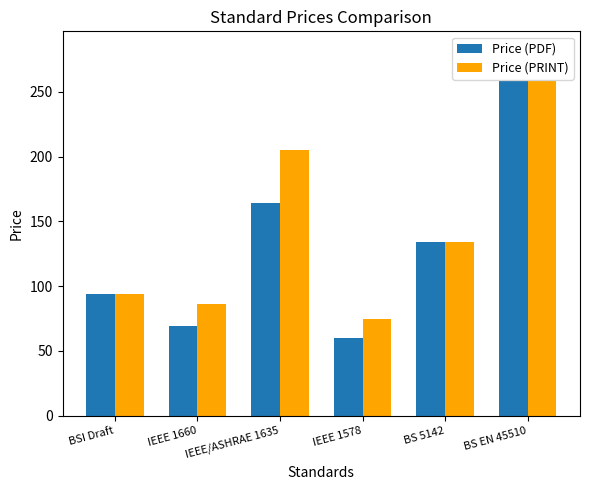

List the labels in order of Price (PDF) value, smallest first.

IEEE 1578, IEEE 1660, BSI Draft, BS 5142, IEEE/ASHRAE 1635, BS EN 45510